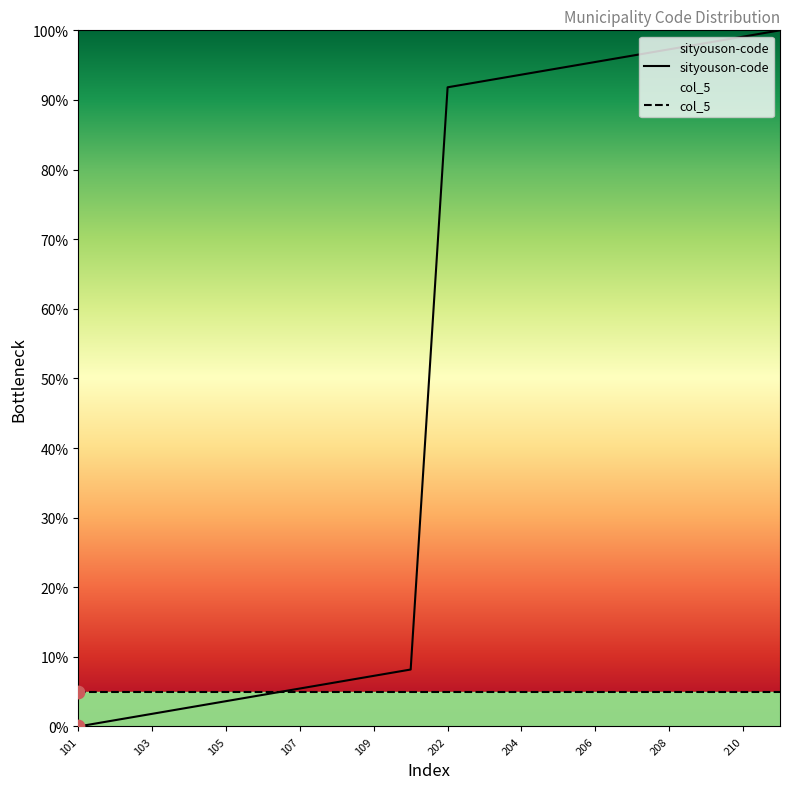

What is the ratio of the value at 204 to the value at 202?

1.0